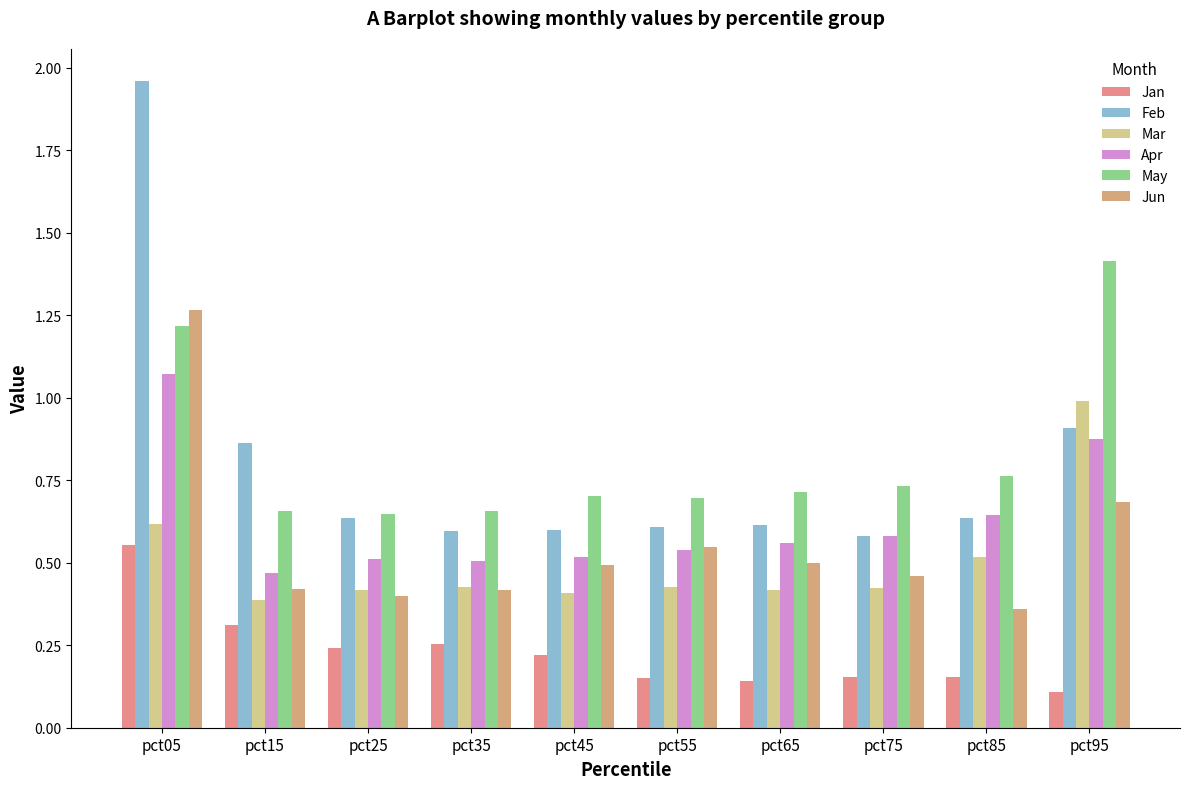

How many distinct data groups are displayed?

6